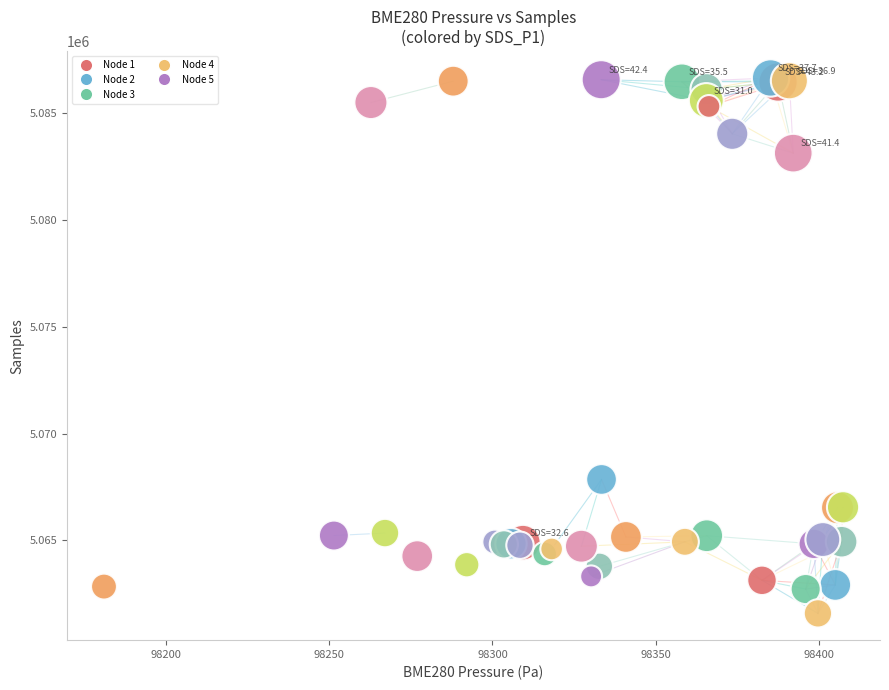

What Y value in the scatter plot is closest to 5074105?

5067852